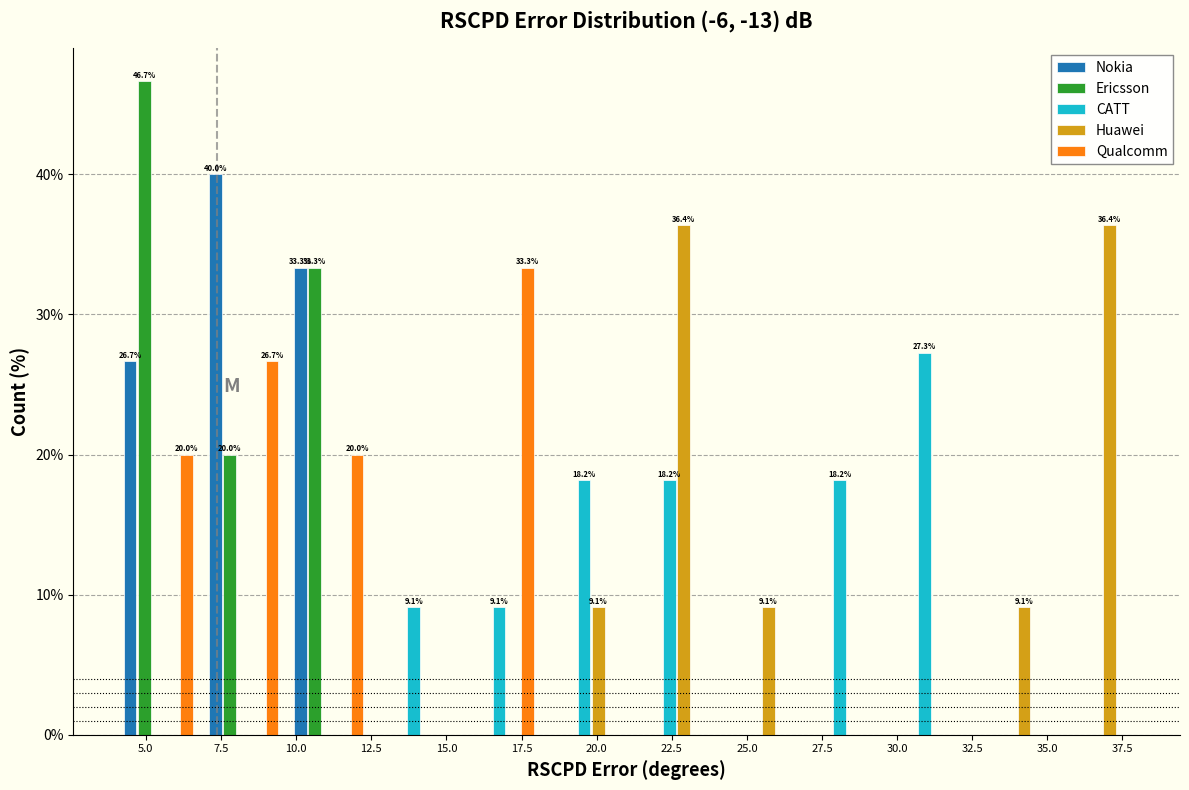

In the Nokia series, which range on the x-axis has the tallest bar?

7.0 to 9.5